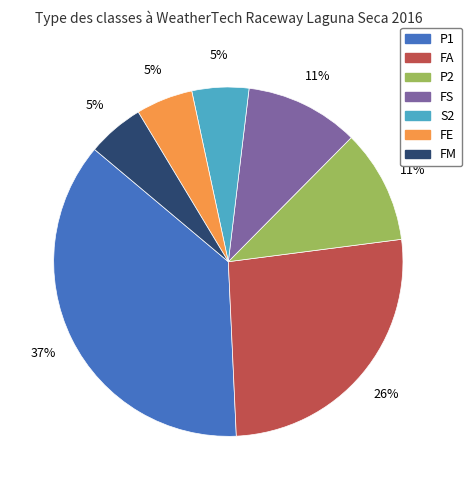

Does FM represent more than half of the total?

No